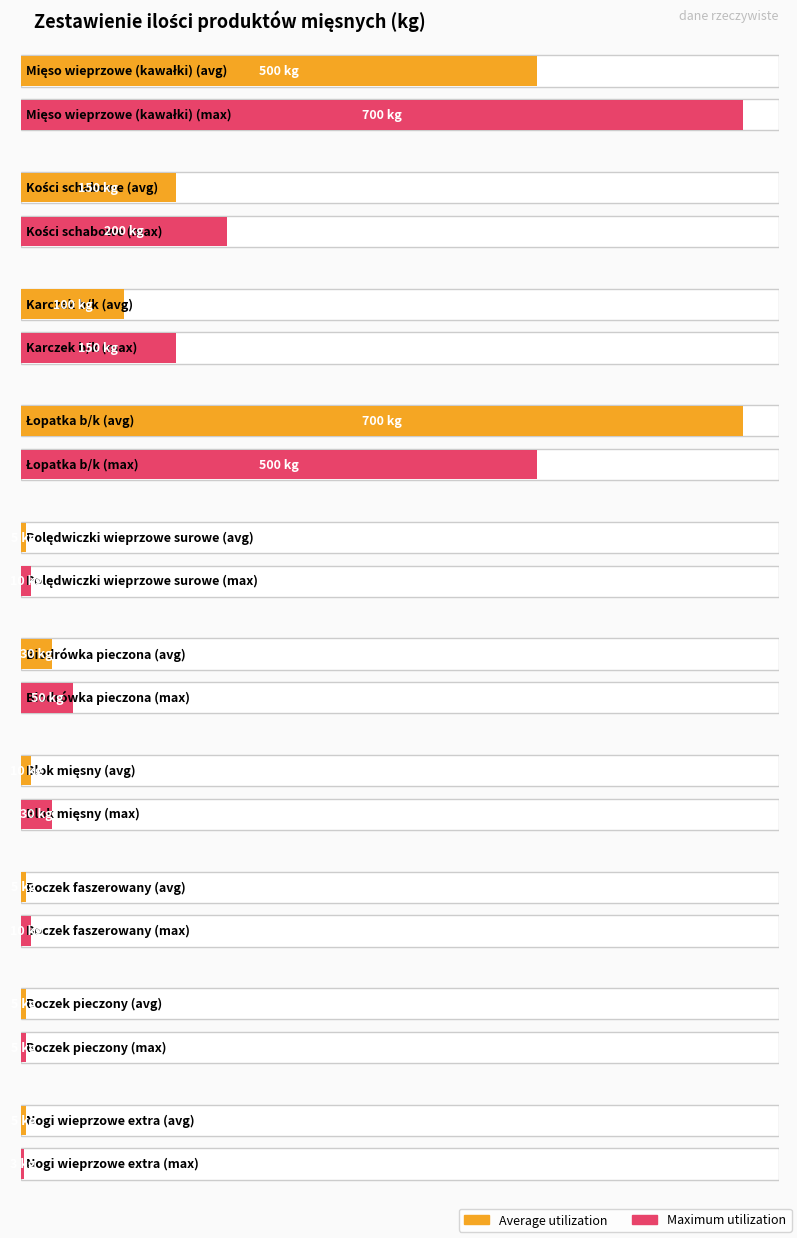

What is the approximate value of Average utilization at Karczek b/k, to the nearest 10?

100